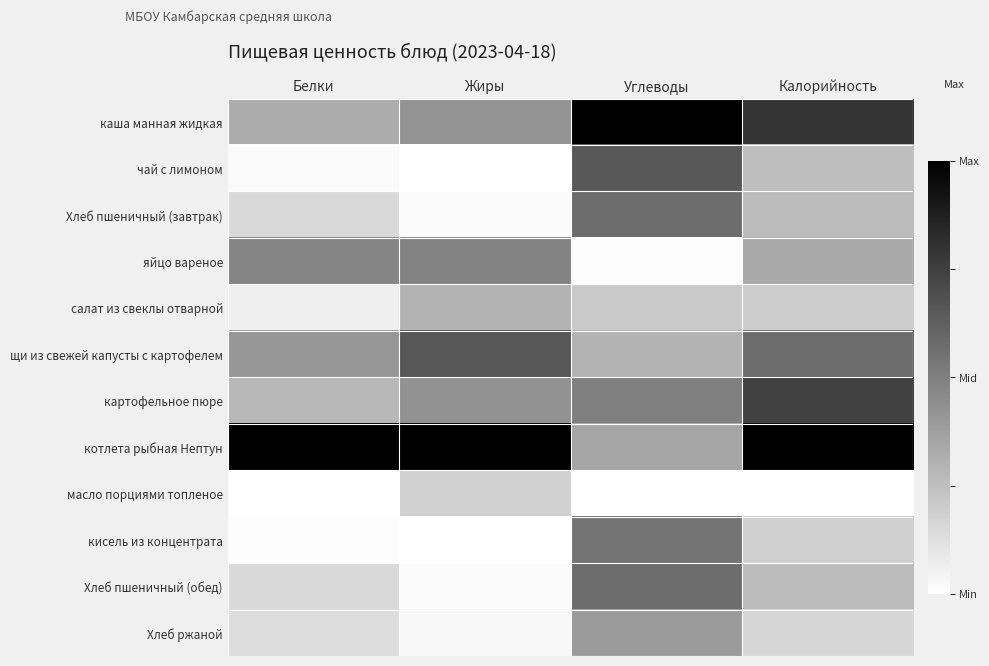

Reading left to right, what are all the values shown in this chart?

каша манная жидкая: Белки=0.3	Жиры=0.4	Углеводы=1.0	Калорийность=0.8
чай с лимоном: Белки=0.0	Жиры=0.0	Углеводы=0.7	Калорийность=0.3
Хлеб пшеничный (завтрак): Белки=0.2	Жиры=0.0	Углеводы=0.6	Калорийность=0.3
яйцо вареное: Белки=0.5	Жиры=0.5	Углеводы=0.0	Калорийность=0.3
салат из свеклы отварной: Белки=0.1	Жиры=0.3	Углеводы=0.2	Калорийность=0.2
щи из свежей капусты с картофелем: Белки=0.4	Жиры=0.7	Углеводы=0.3	Калорийность=0.6
картофельное пюре: Белки=0.3	Жиры=0.4	Углеводы=0.5	Калорийность=0.7
котлета рыбная Нептун: Белки=1.0	Жиры=1.0	Углеводы=0.3	Калорийность=1.0
масло порциями топленое: Белки=0.0	Жиры=0.2	Углеводы=0.0	Калорийность=0.0
кисель из концентрата: Белки=0.0	Жиры=0.0	Углеводы=0.5	Калорийность=0.2
Хлеб пшеничный (обед): Белки=0.2	Жиры=0.0	Углеводы=0.6	Калорийность=0.3
Хлеб ржаной: Белки=0.1	Жиры=0.0	Углеводы=0.4	Калорийность=0.2